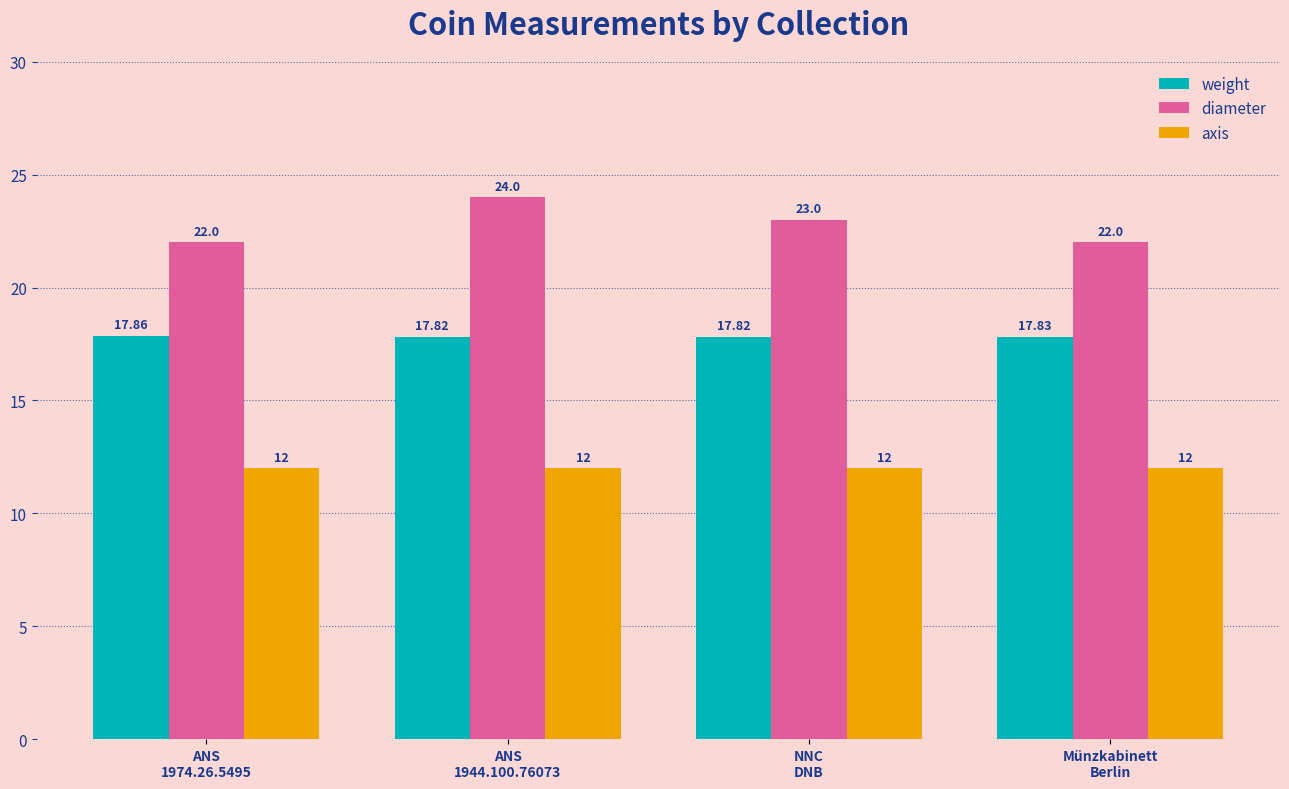

What is the total value across all series at ANS
1944.100.76073?

53.8